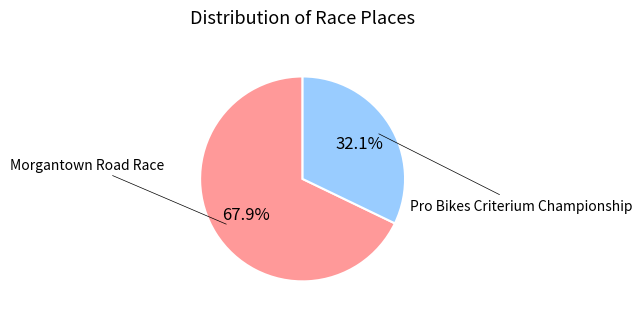

Is there a majority slice in this chart?

Yes